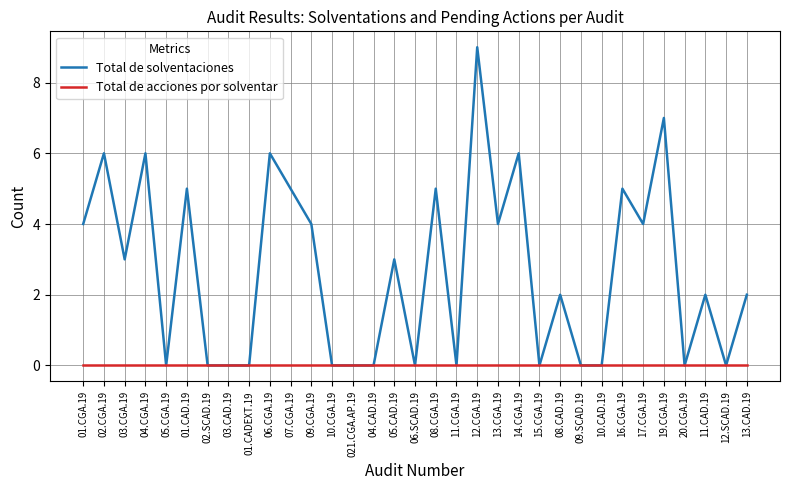

Reading left to right, transcribe all the data shown in this chart.

Total de solventaciones: 4	6	3	6	0	5	0	0	0	6	5	4	0	0	0	3	0	5	0	9	4	6	0	2	0	0	5	4	7	0	2	0	2
Total de acciones por solventar: 0	0	0	0	0	0	0	0	0	0	0	0	0	0	0	0	0	0	0	0	0	0	0	0	0	0	0	0	0	0	0	0	0